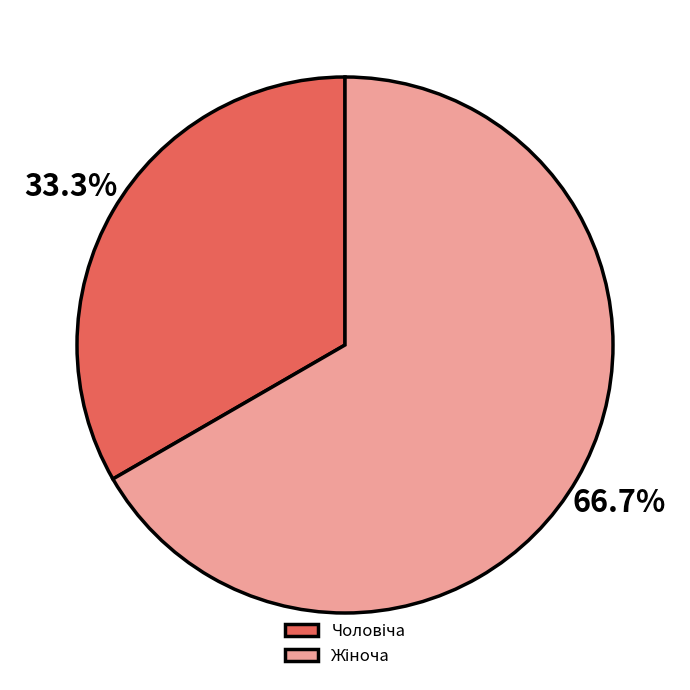

Is there a majority slice in this chart?

Yes